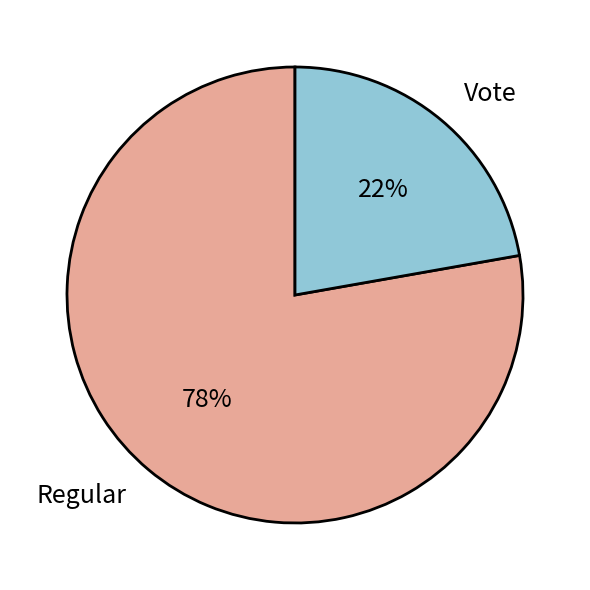

How many segments does this pie chart have?

2